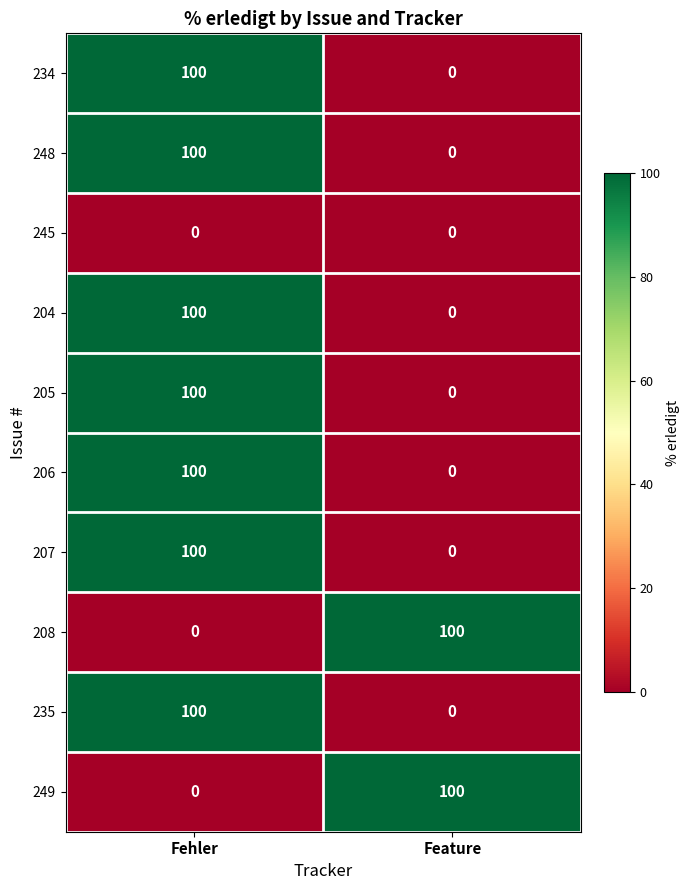

Count the number of categories in the chart.

2